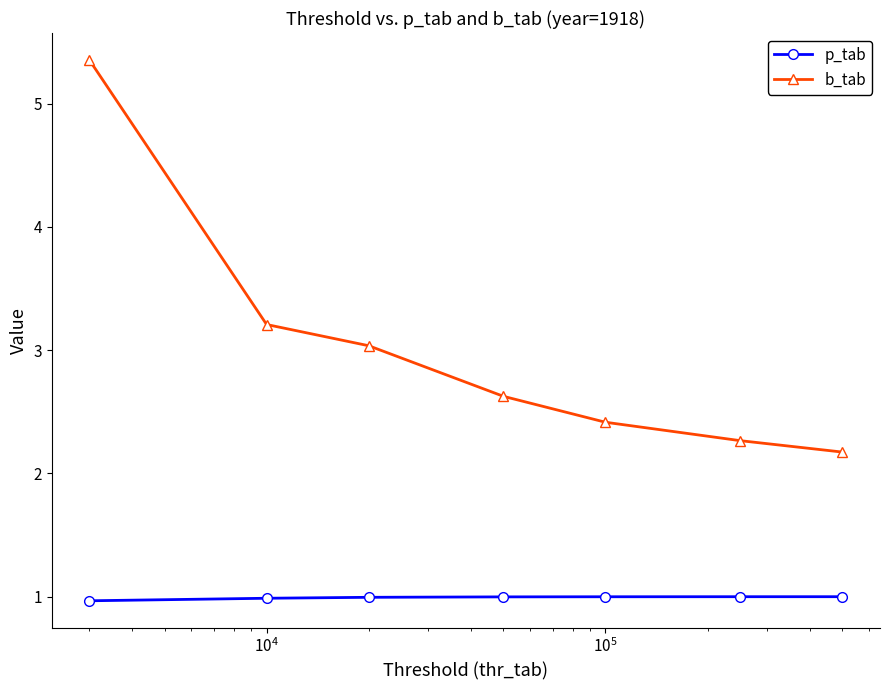

What is the lowest value of the p_tab series?

1.0